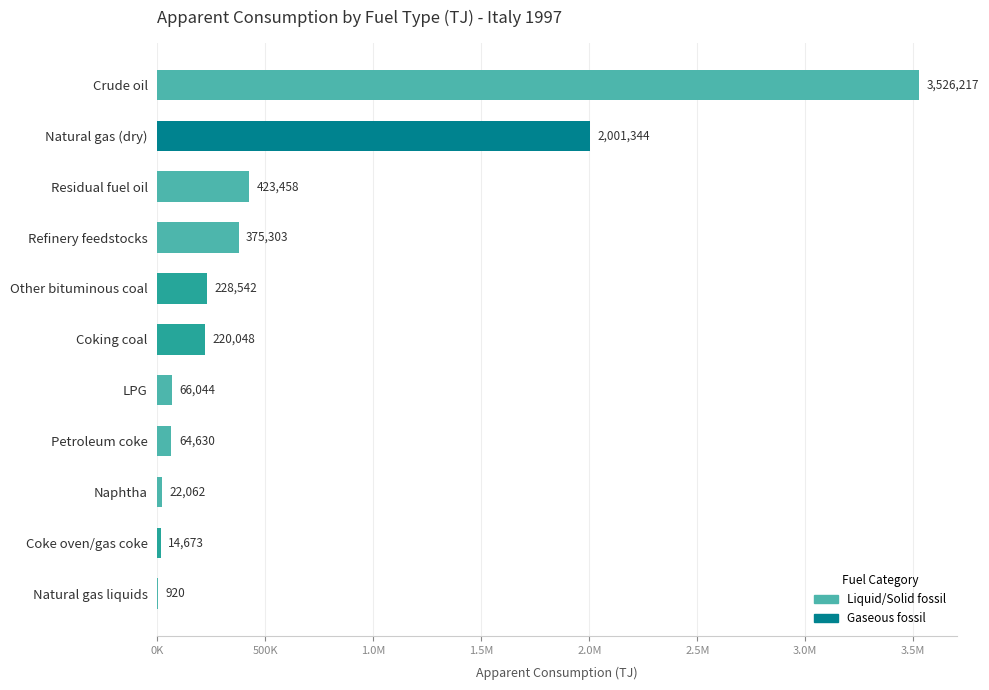

Are the bars horizontal?

Yes